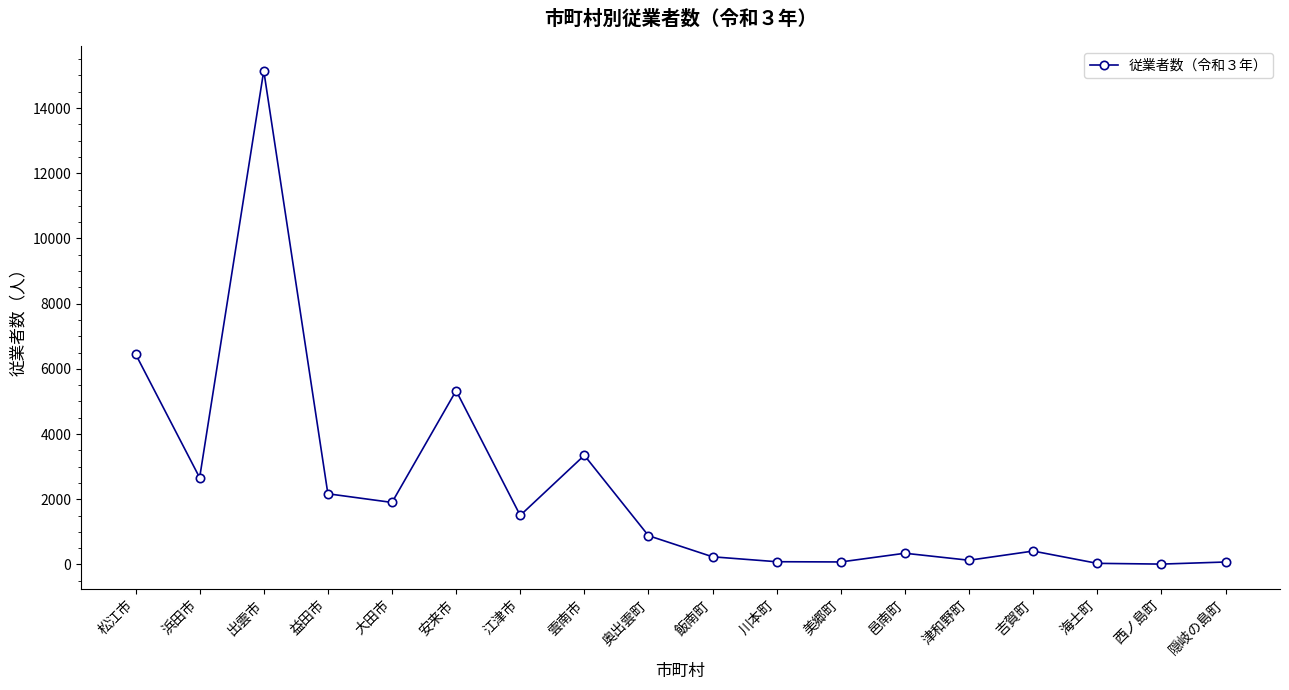

True or false: the data shows 76 at 隠岐の島町.

True